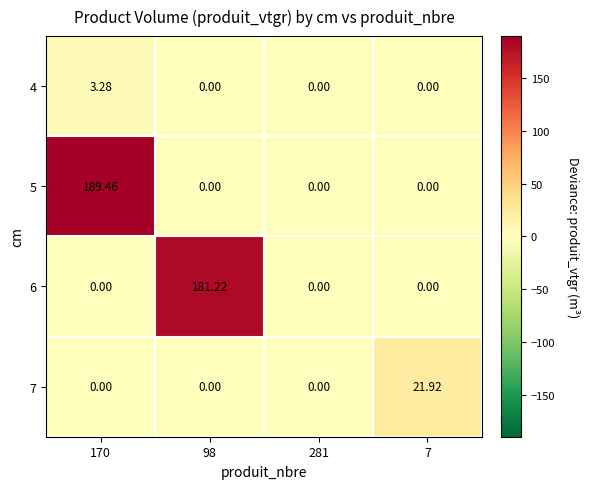

Count the number of data series in this chart.

4